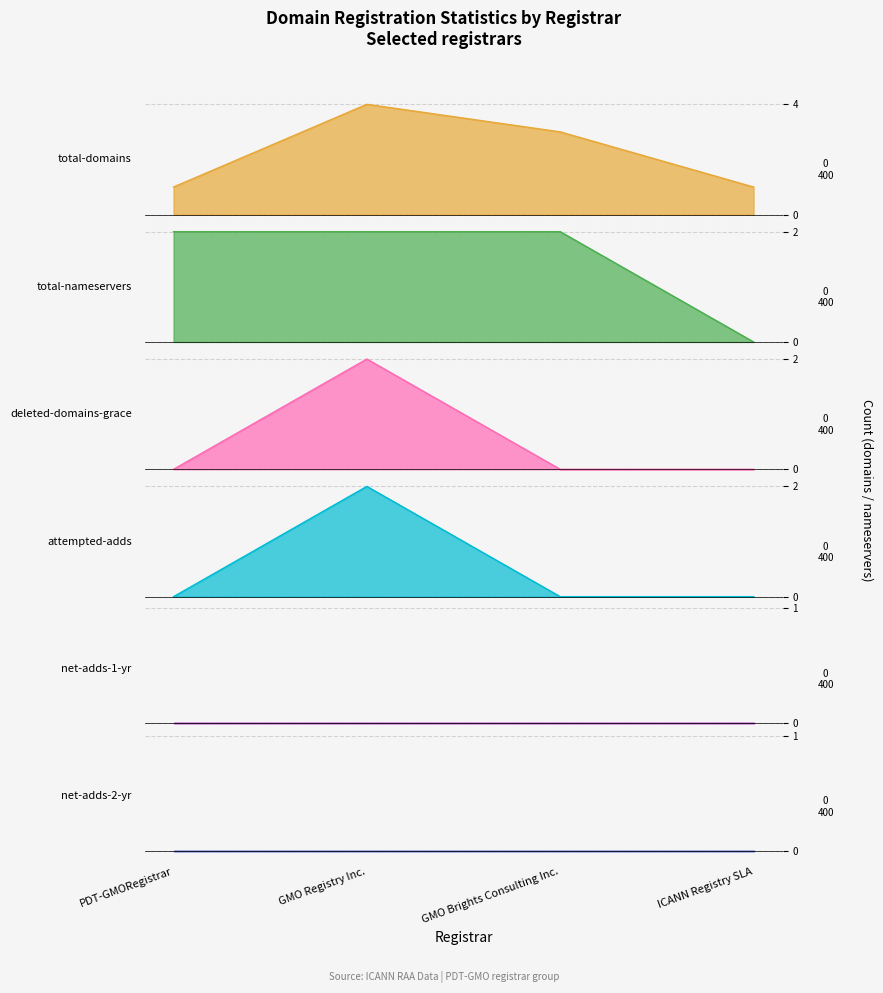

What is the value of the total-domains point at the 1st from the left?

1